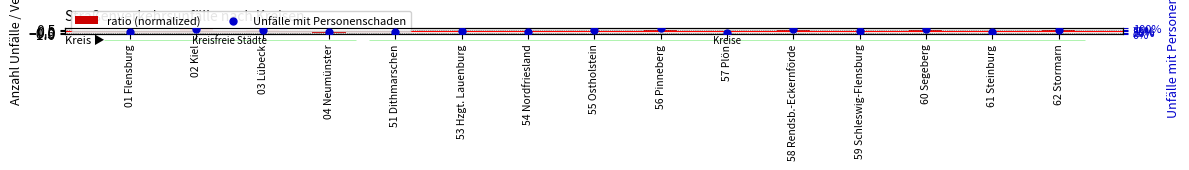

Which series contains the highest Y value?

Unfälle mit Personenschaden